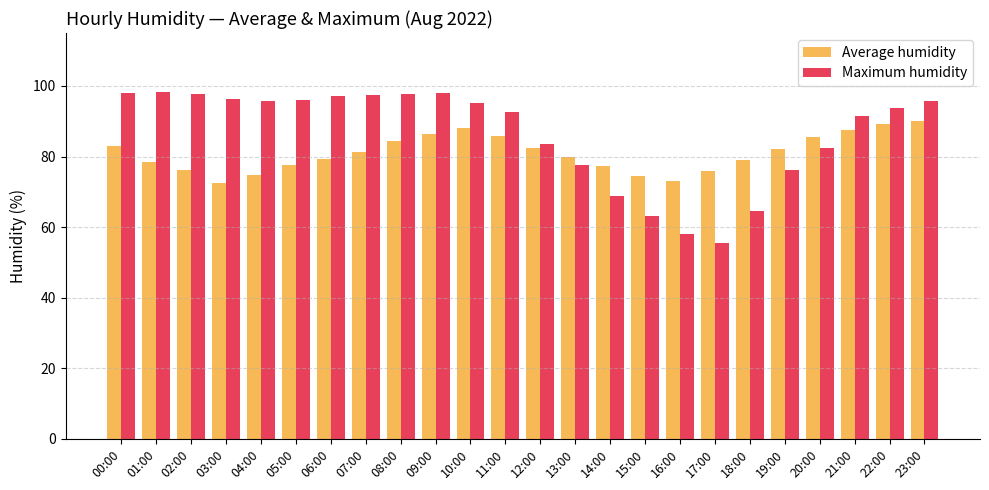

The value of Average humidity at 05:00 is 47.6. True or false?

False